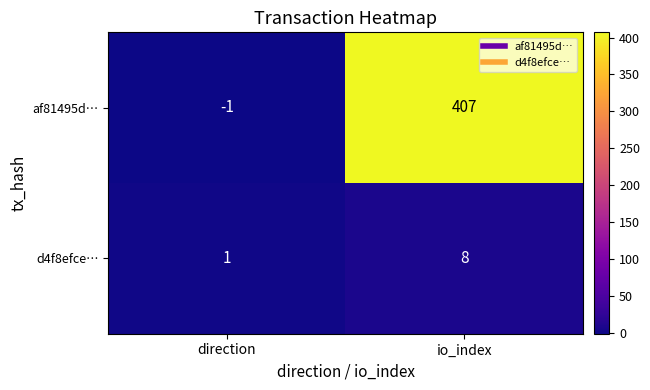

Rank the series at direction from highest to lowest value.

d4f8efce…, af81495d…